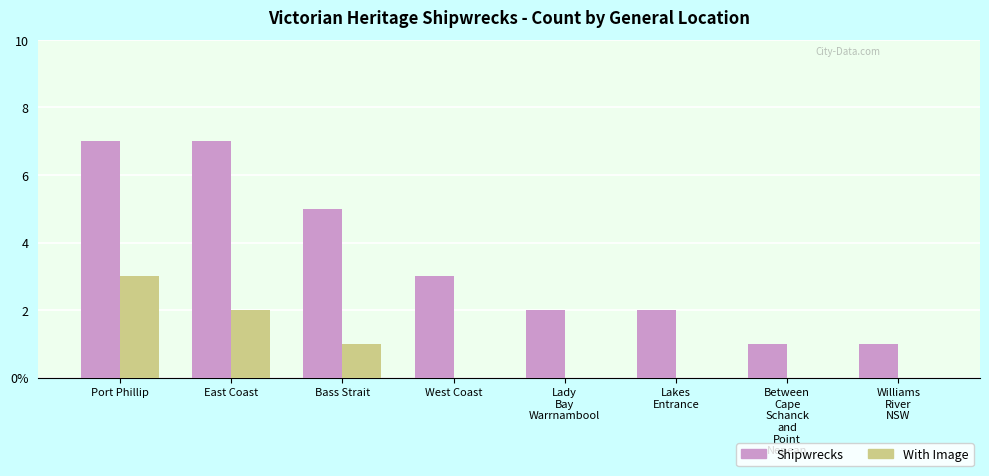

Between East Coast and Bass Strait, which is larger?

East Coast